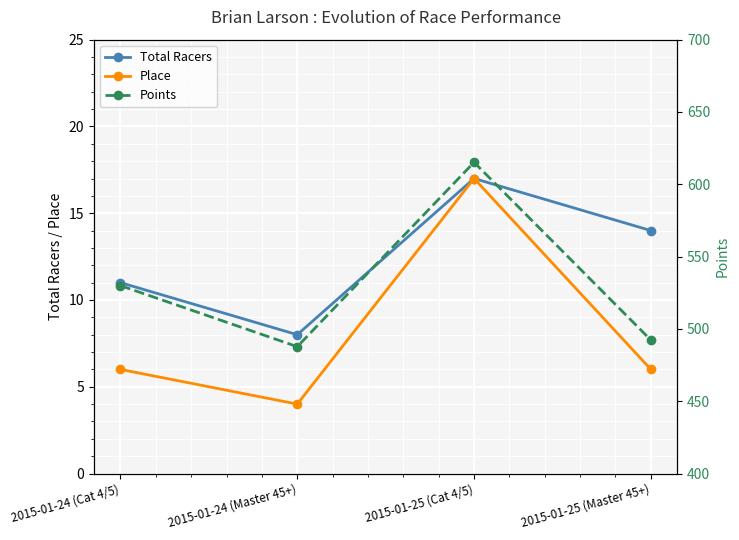

Where is the first local maximum for Points?

2015-01-25 (Cat 4/5)